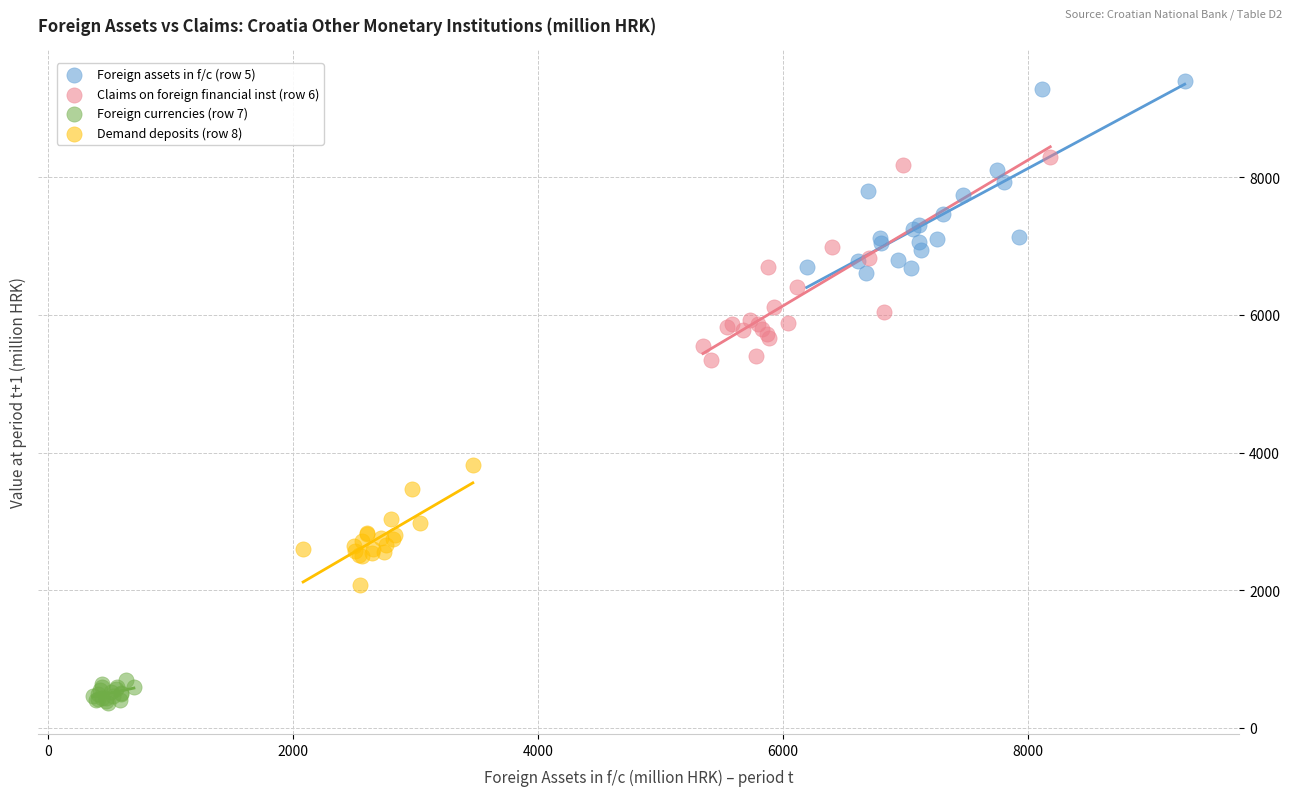

Which series has the largest Y range (max minus min)?

Claims on foreign financial inst (row 6)